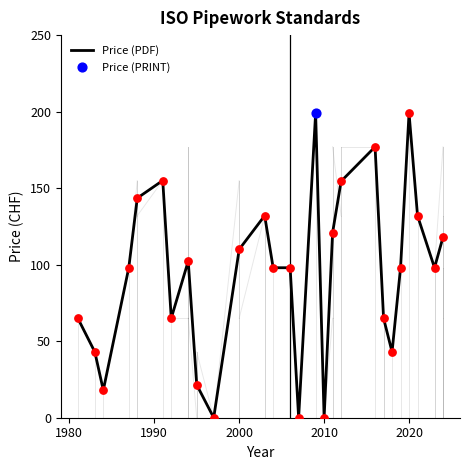

What is the difference between the maximum and minimum values?

199.0